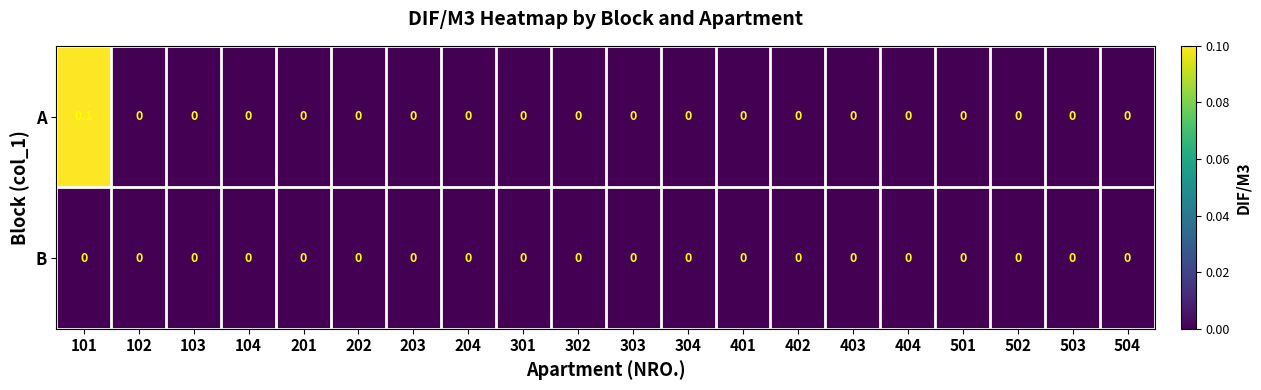

How many A values are between 0 and 1?

20